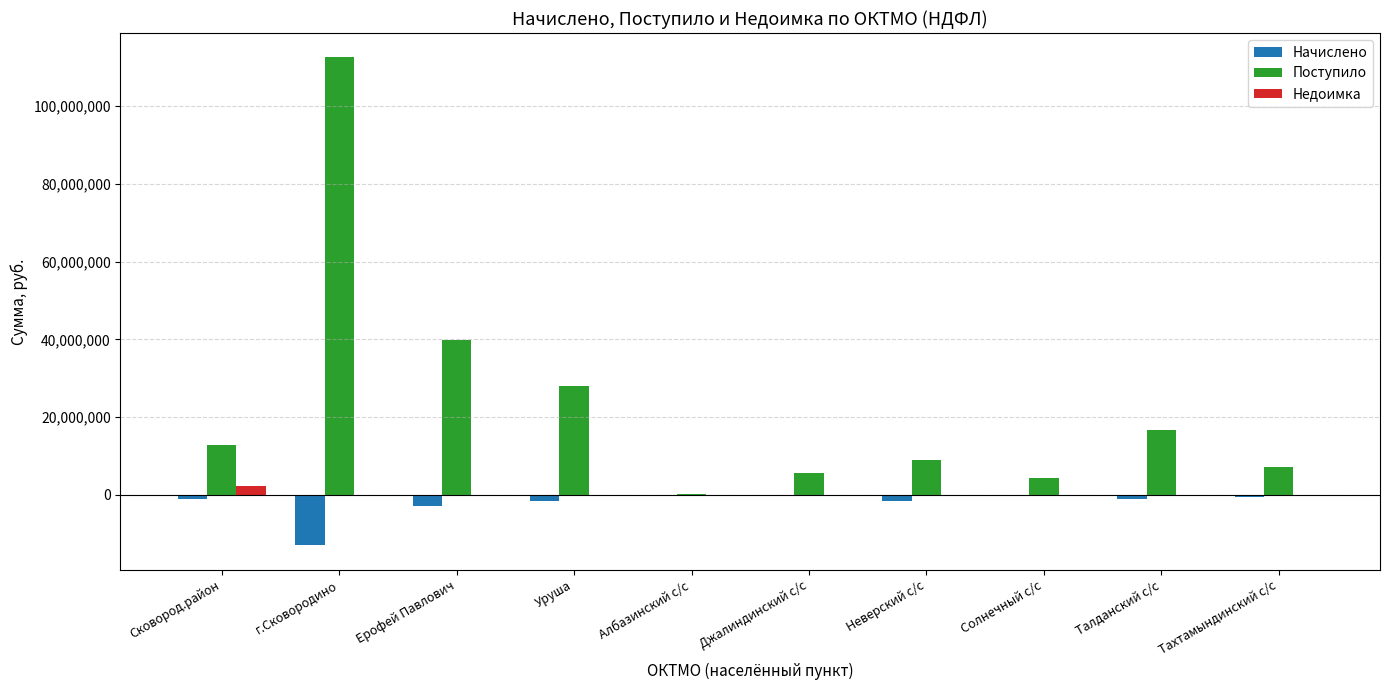

What is the difference between the Недоимка values at Талданский с/с and Неверский с/с?

1093.0